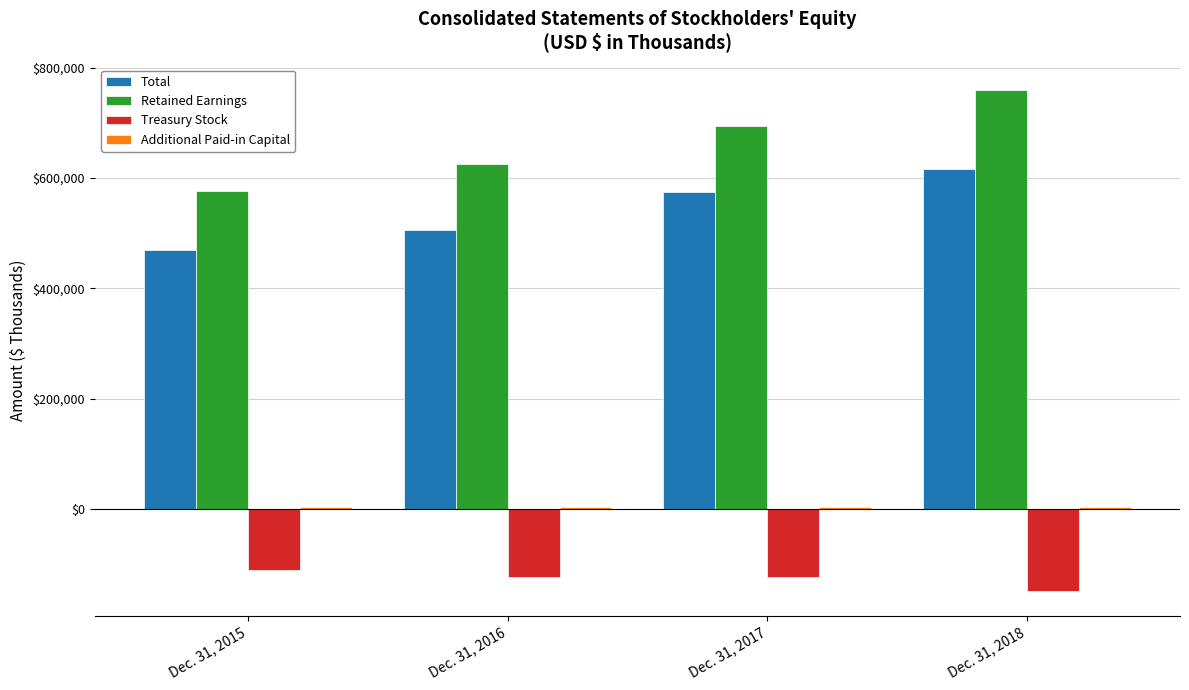

How many groups of bars are there?

4